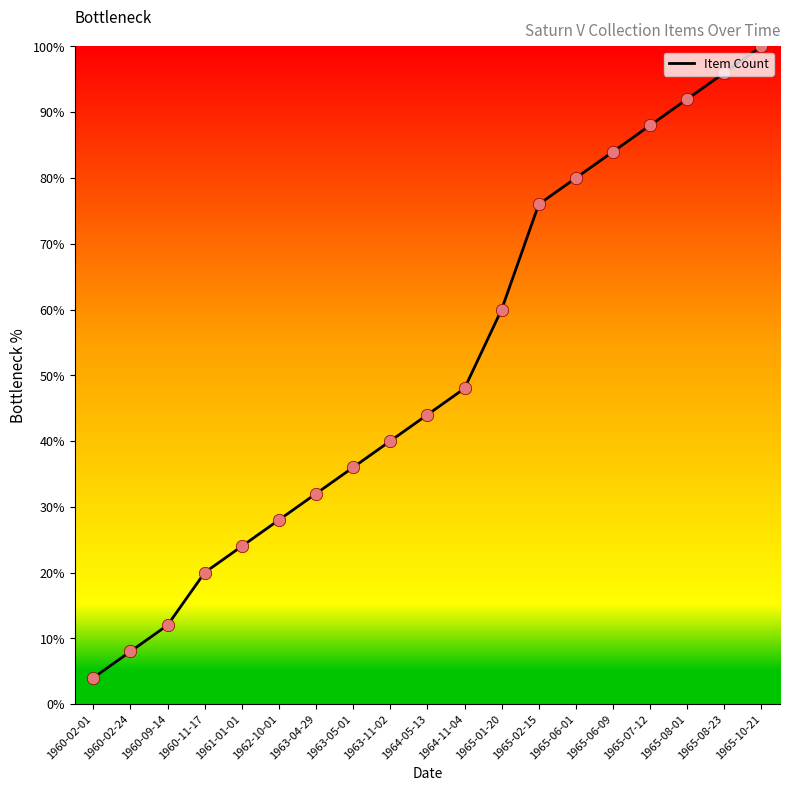

Approximately how many times larger is the value at 1962-10-01 compared to 1965-01-20?

0.5